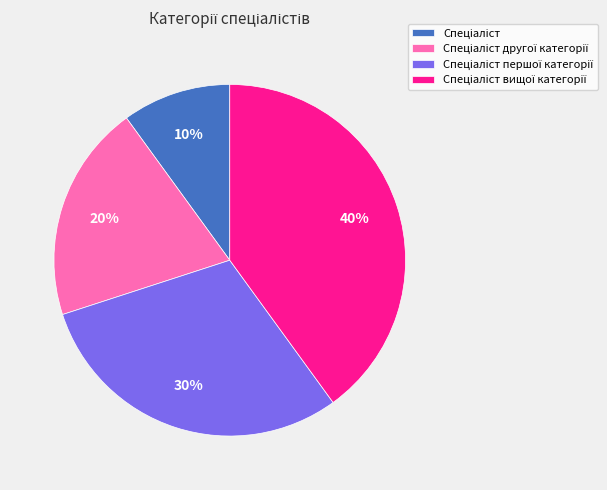

To the nearest percent, what is the difference between the largest and smallest slice percentages?

30%